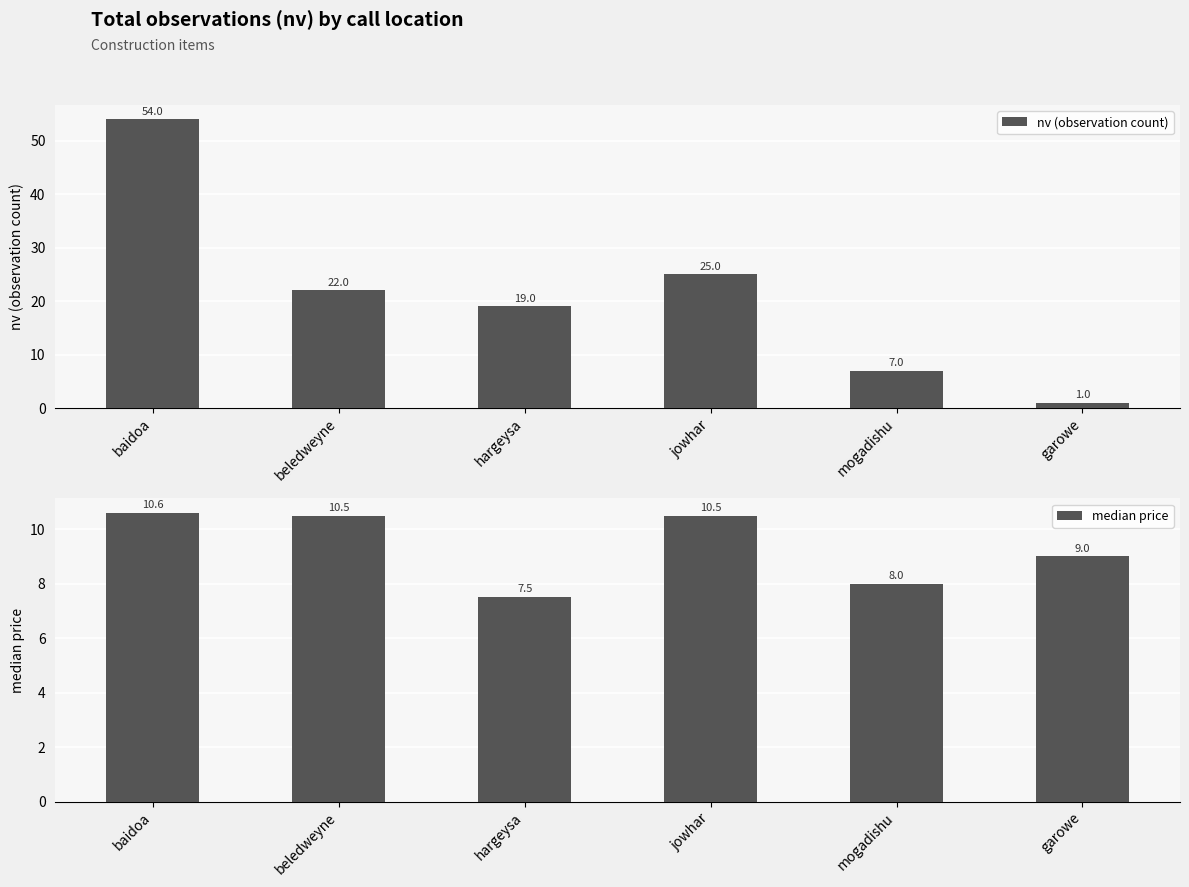

What is the greatest value displayed?

54.0